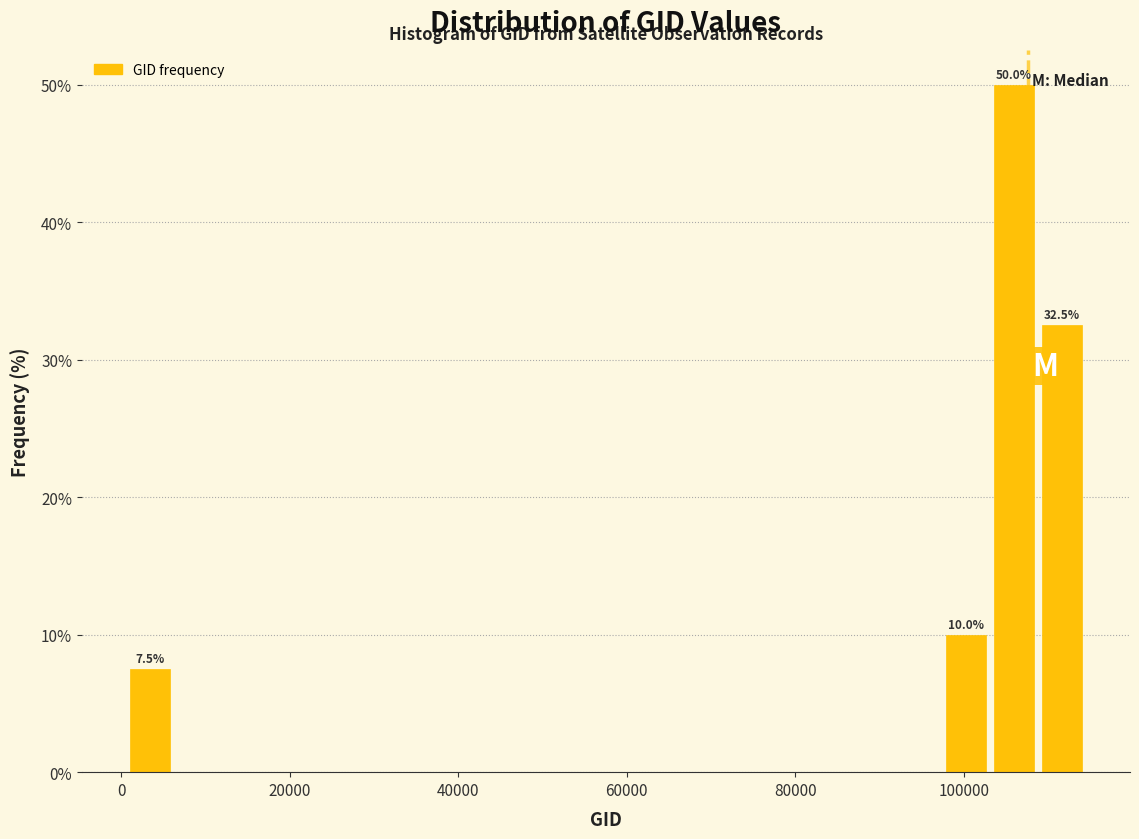

Read against the x-axis, roughly where is the centre of the tallest bar?

106000